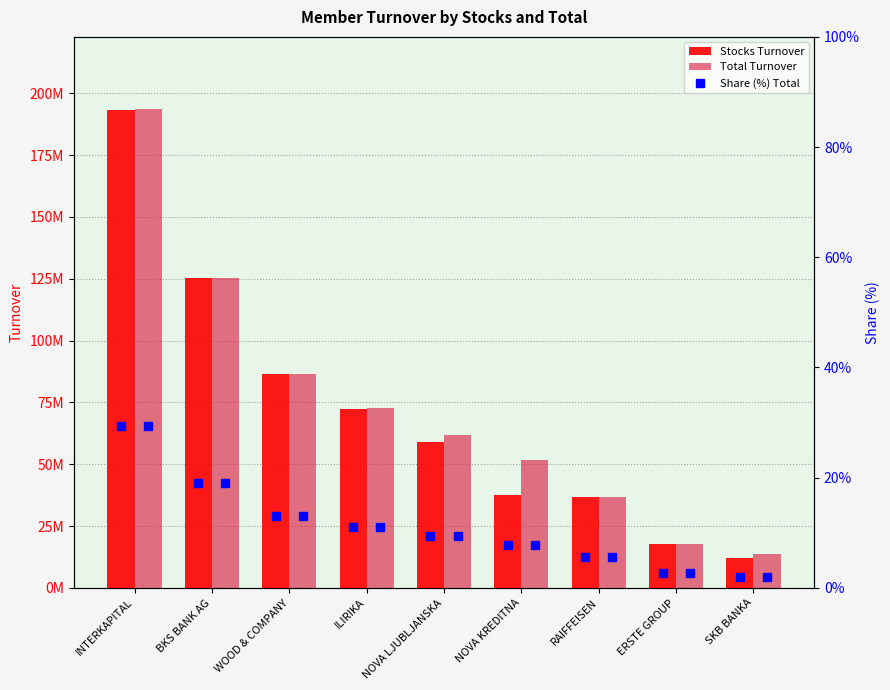

Which has a higher value, NOVA KREDITNA or SKB BANKA?

NOVA KREDITNA